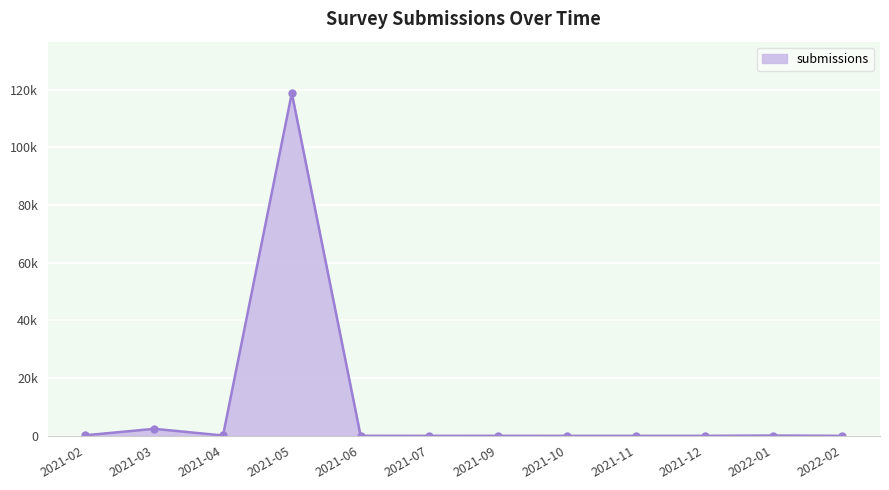

What is the label of the 8th point from the left?

2021-10